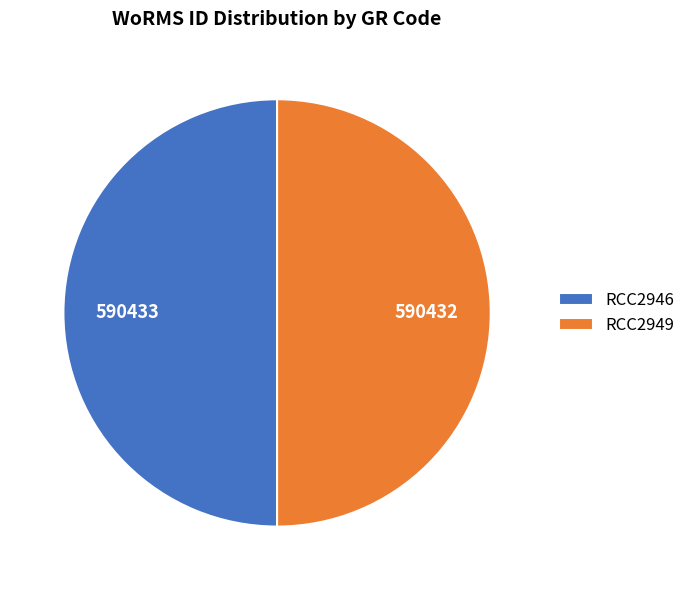

Approximately how many times larger is the value at RCC2946 compared to RCC2949?

1.0